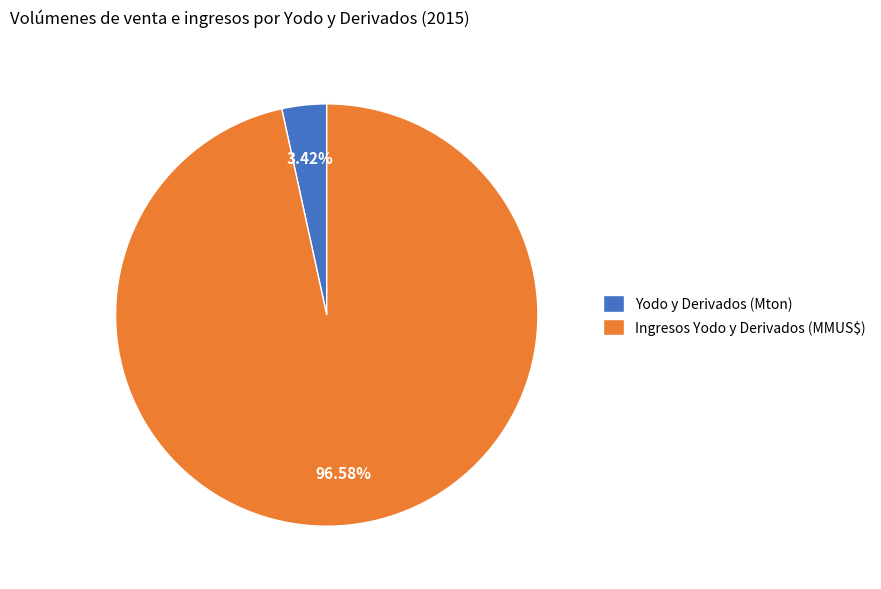

To the nearest percent, what portion does Yodo y Derivados (Mton) represent?

3%